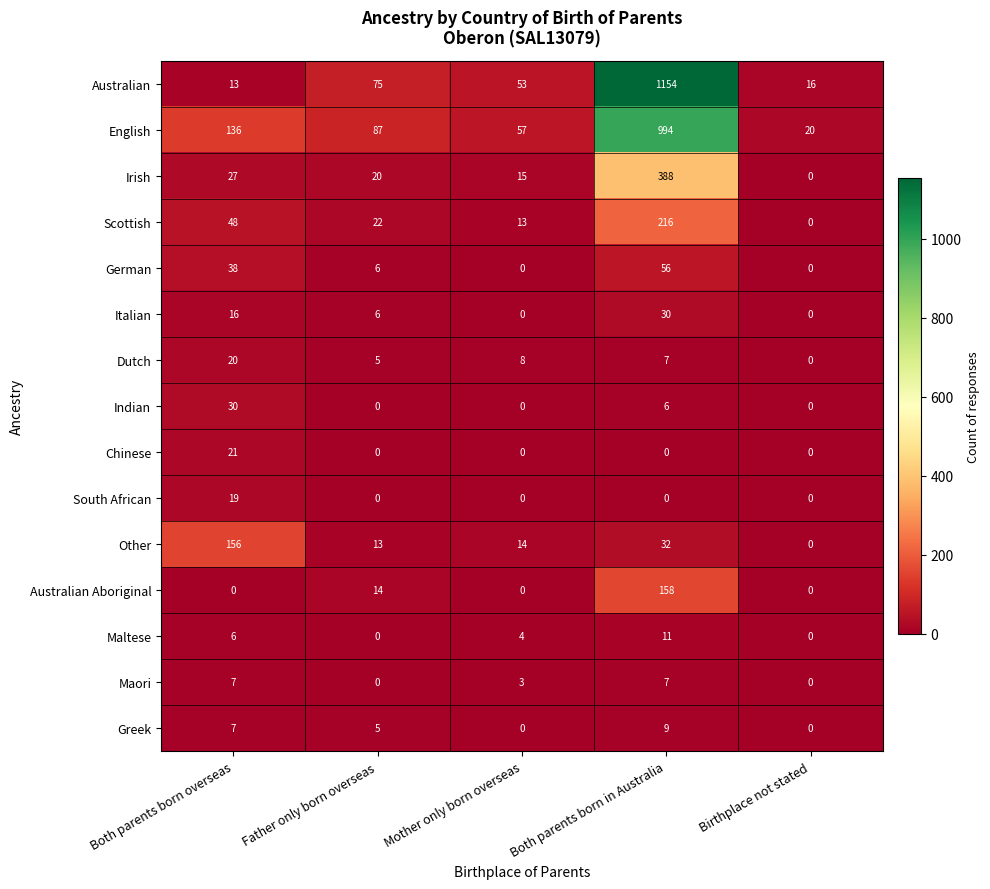

Where is Other nearest to the value 78?

Both parents born in Australia